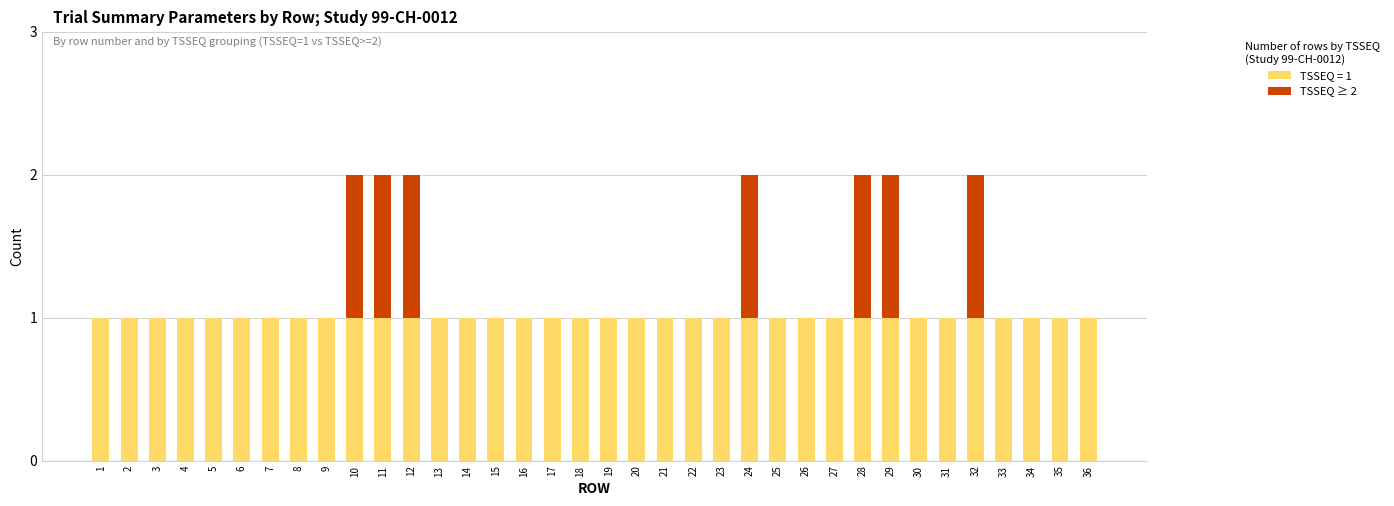

Is it true that TSSEQ = 1 equals 1 at 13?

True